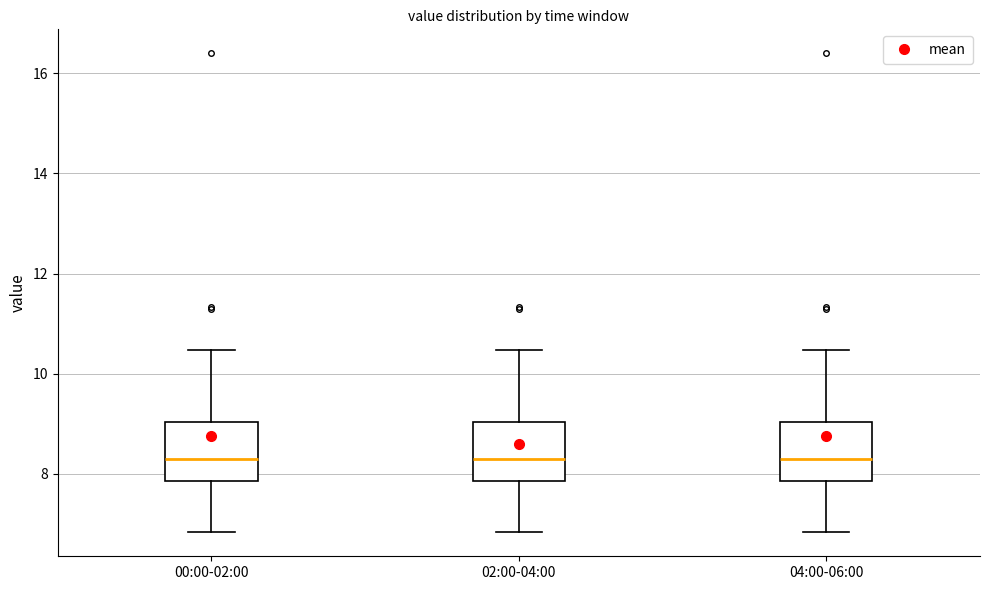

Reading left to right, transcribe this box plot: for each box, give where its median line is, the range the box spans, and where its two whiskers end, as read against the y-axis. The values are not printed on the chart, so give them approximately, as read against the axis.

00:00-02:00: median 8.4, box 7.8 to 9.0, whiskers 6.8 to 10.4
02:00-04:00: median 8.4, box 7.8 to 9.0, whiskers 6.8 to 10.4
04:00-06:00: median 8.4, box 7.8 to 9.0, whiskers 6.8 to 10.4